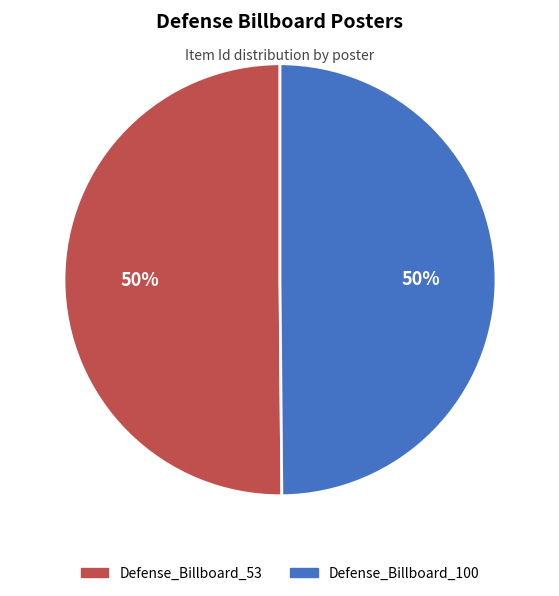

The Defense_Billboard_53 slice represents 60% of the pie. True or false?

False